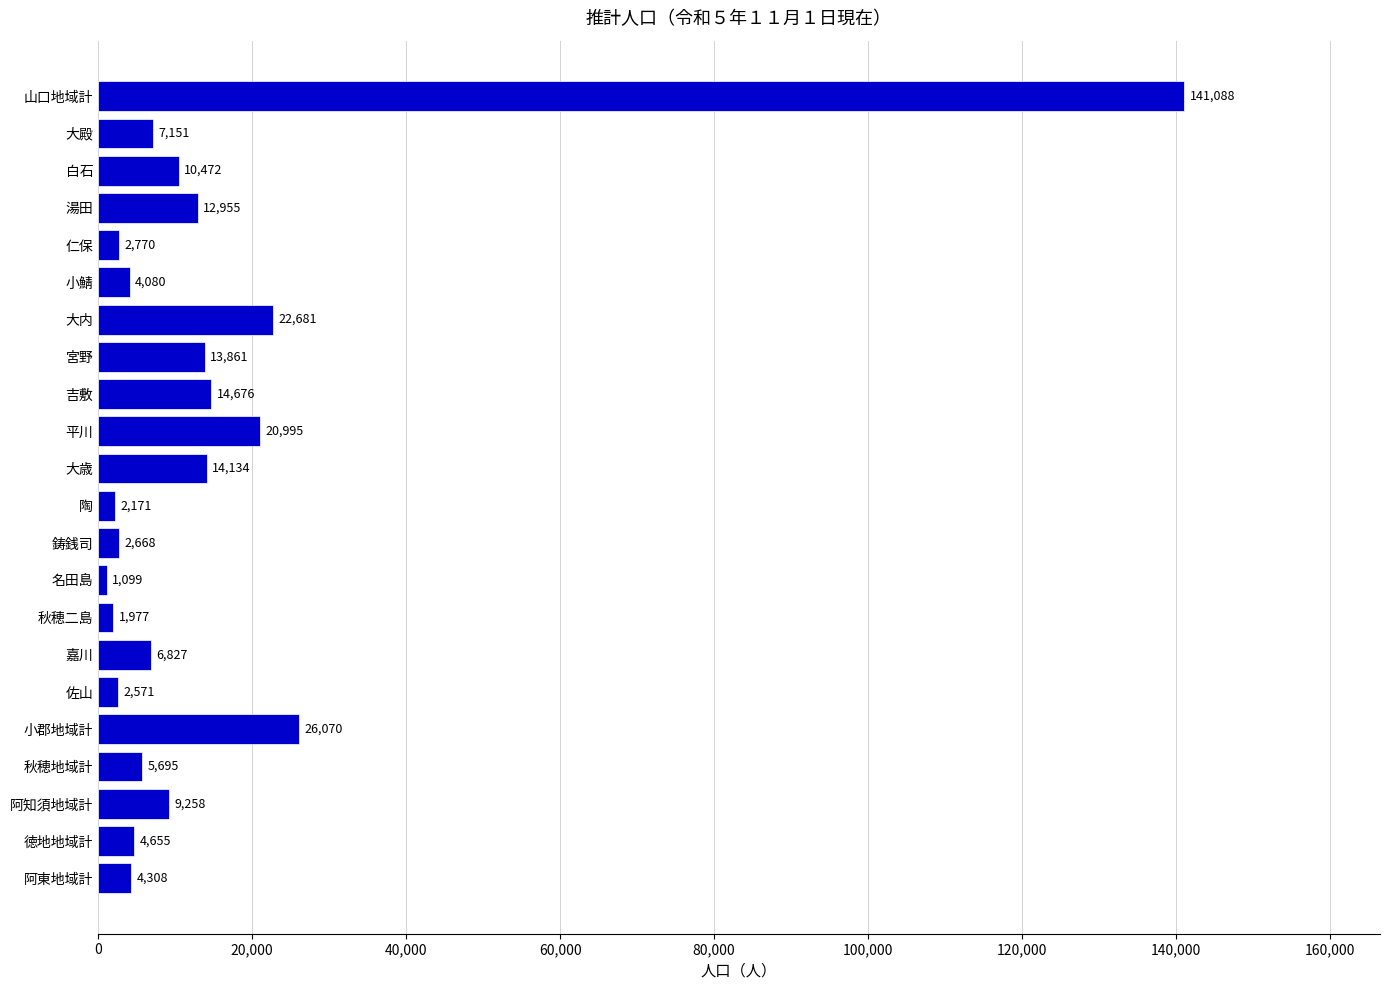

Reading top to bottom, list all the values displayed in this chart.

山口地域計=141088	大殿=7151	白石=10472	湯田=12955	仁保=2770	小鯖=4080	大内=22681	宮野=13861	吉敷=14676	平川=20995	大歳=14134	陶=2171	鋳銭司=2668	名田島=1099	秋穂二島=1977	嘉川=6827	佐山=2571	小郡地域計=26070	秋穂地域計=5695	阿知須地域計=9258	徳地地域計=4655	阿東地域計=4308